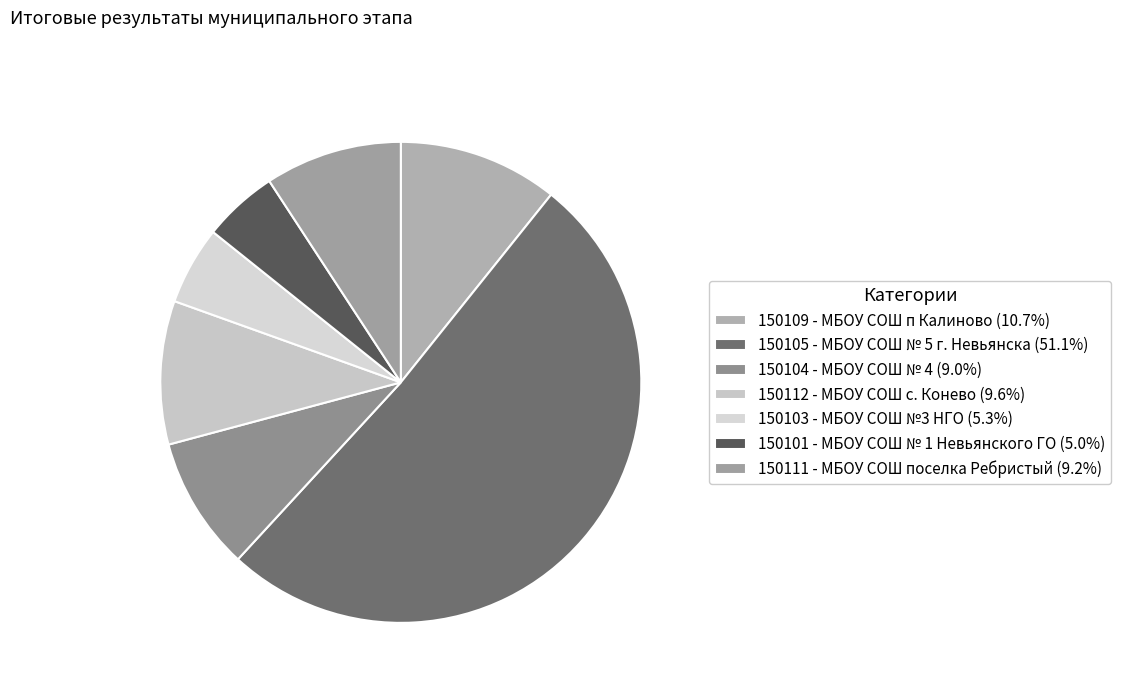

Count the number of slices in the pie.

7